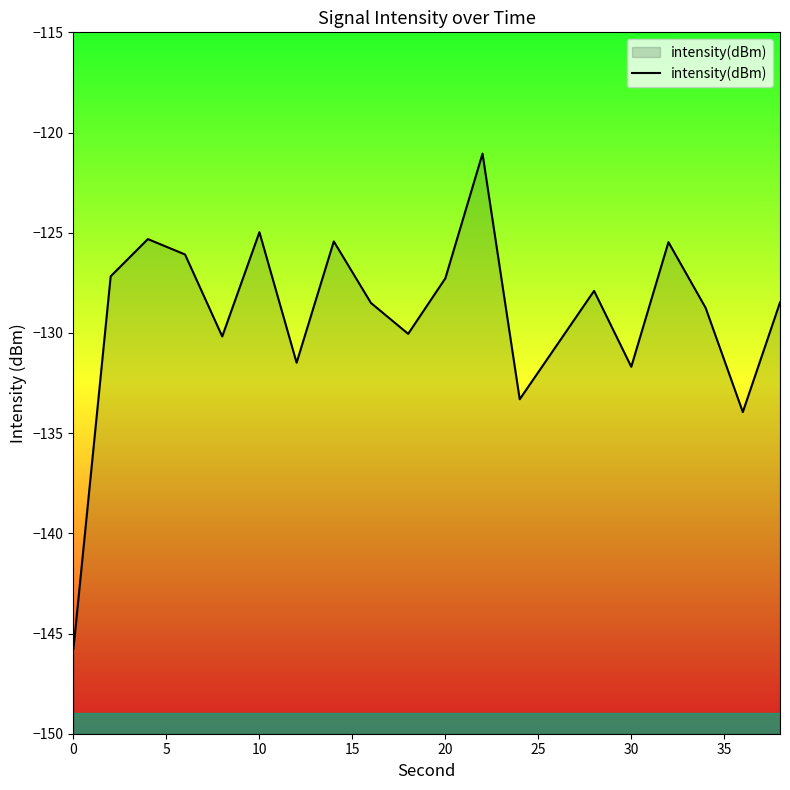

What is the value of the 5th point from the left?

-130.2